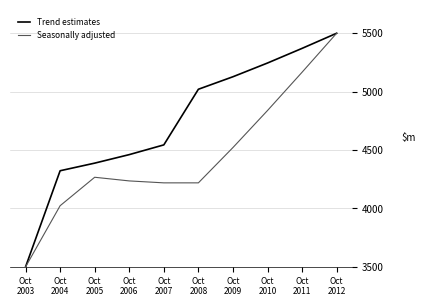

What is the sum of all Seasonally adjusted values?

44491.7